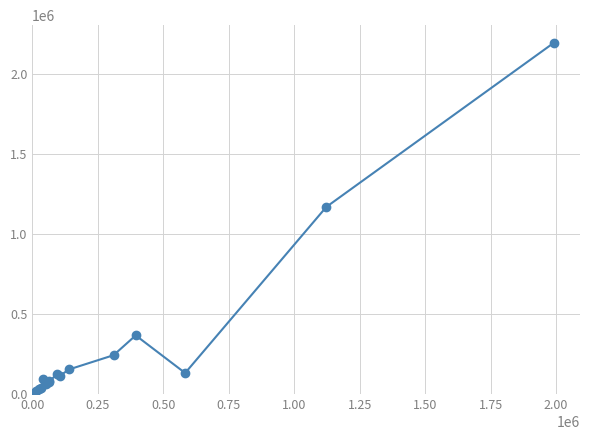

How many values are below 115300?

8